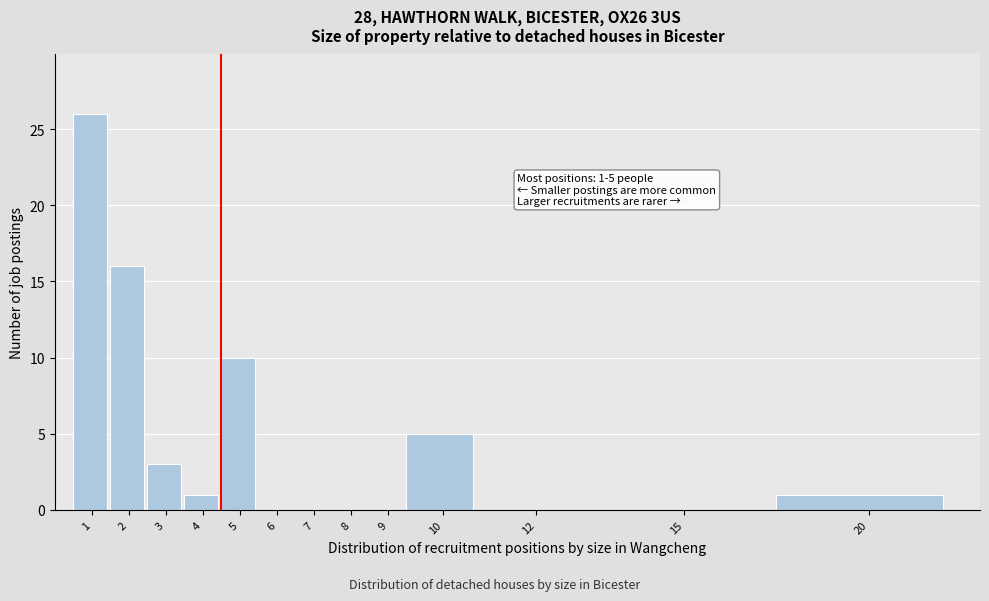

Reading right to left, list all the values displayed in this chart.

20=1	15=0	12=0	10=5	9=0	8=0	7=0	6=0	5=10	4=1	3=3	2=16	1=26